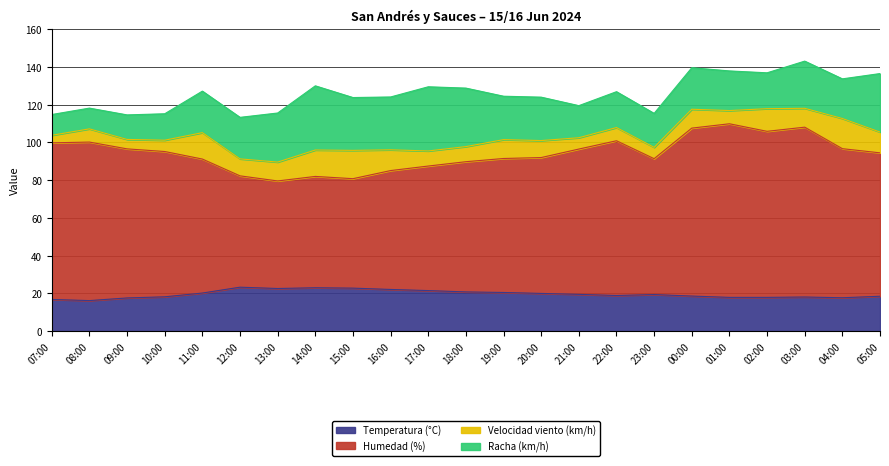

What is the total value across all series at 11:00?

127.2